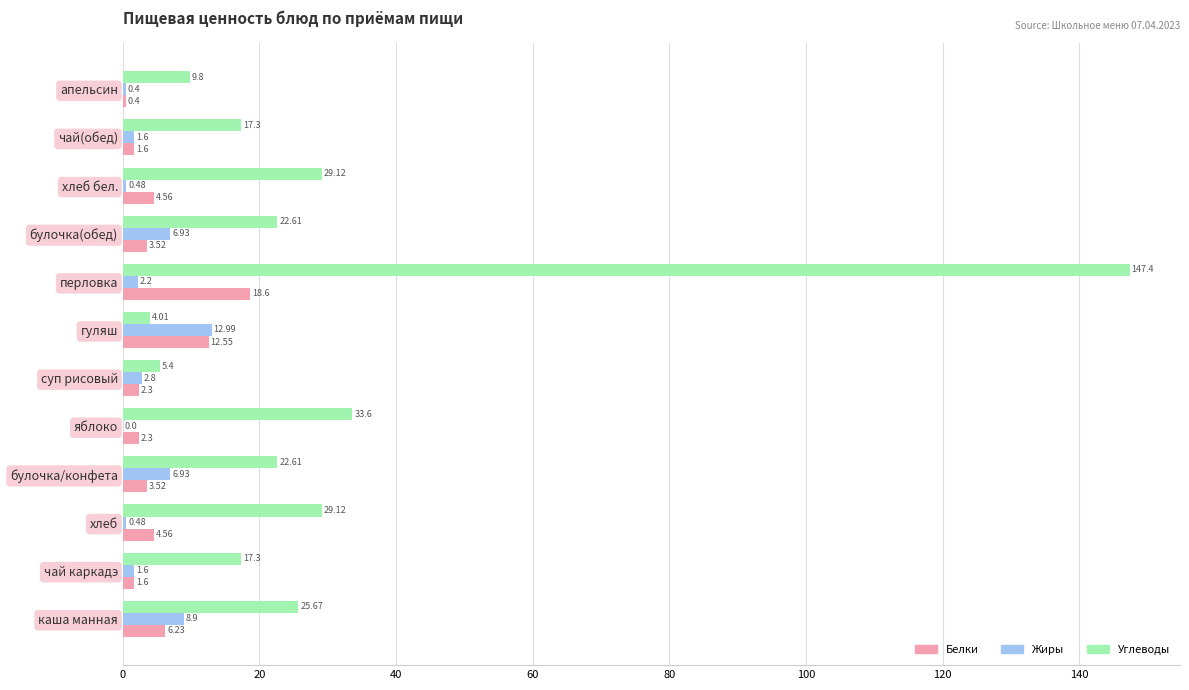

What is the sum of all Жиры values?

45.3